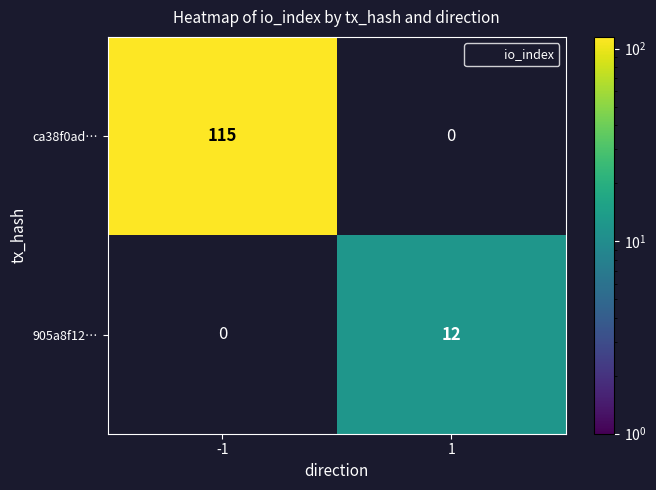

List the series in order of their peak value, lowest first.

905a8f12…, ca38f0ad…